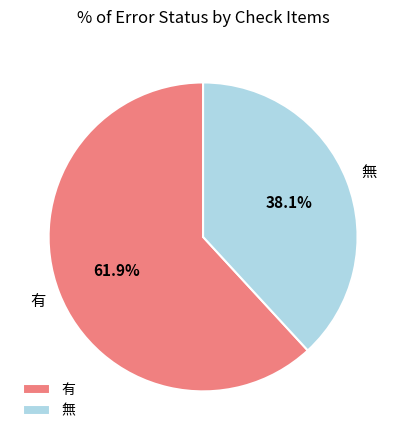

Do 無 and 有 together represent more than half of the pie?

Yes